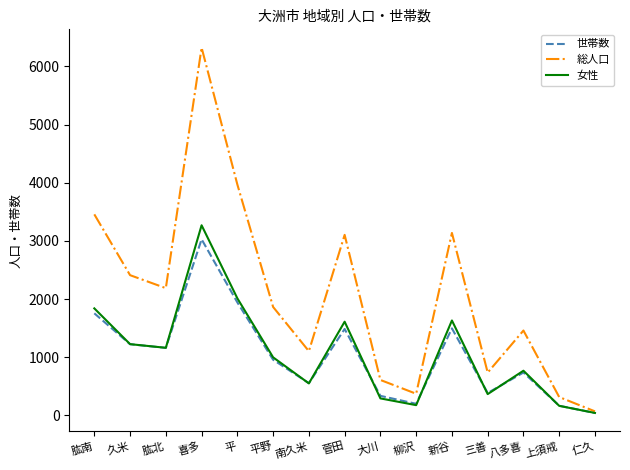

The 世帯数 series shows 1754 at 肱南. True or false?

True